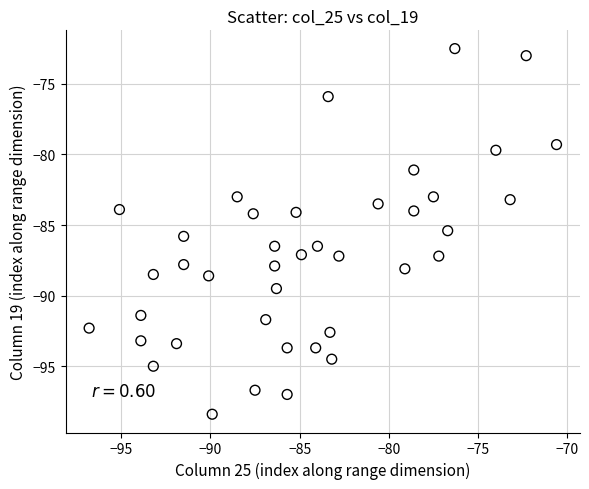

What Y value in the scatter plot is closest to -85?

-85.4